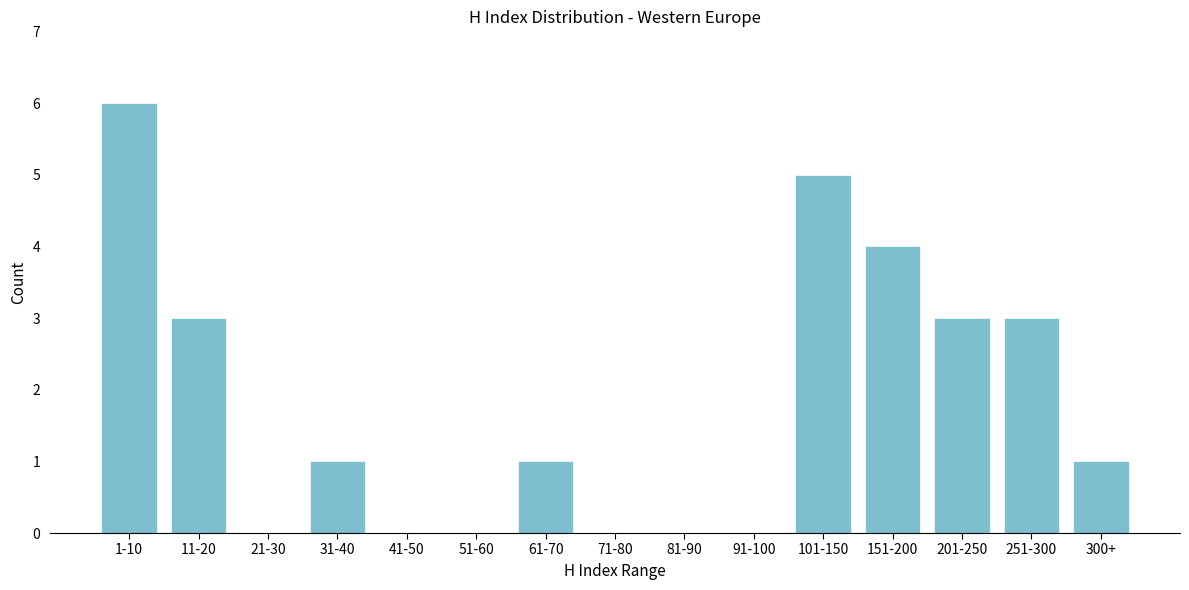

Reading left to right, extract all data points from this chart.

1-10=6	11-20=3	21-30=0	31-40=1	41-50=0	51-60=0	61-70=1	71-80=0	81-90=0	91-100=0	101-150=5	151-200=4	201-250=3	251-300=3	300+=1